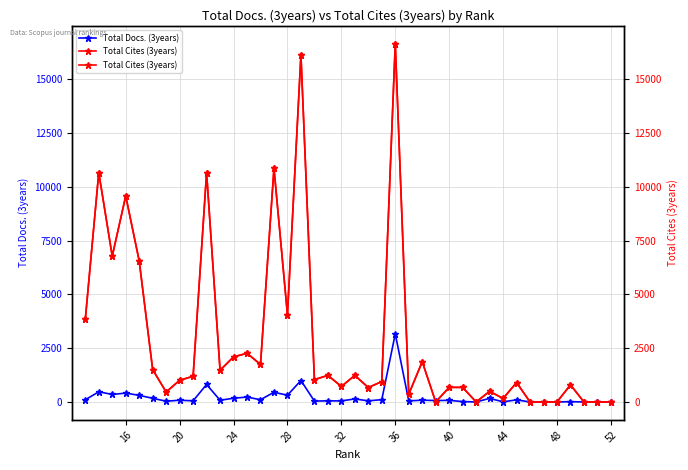

Count the number of categories in the chart.

40